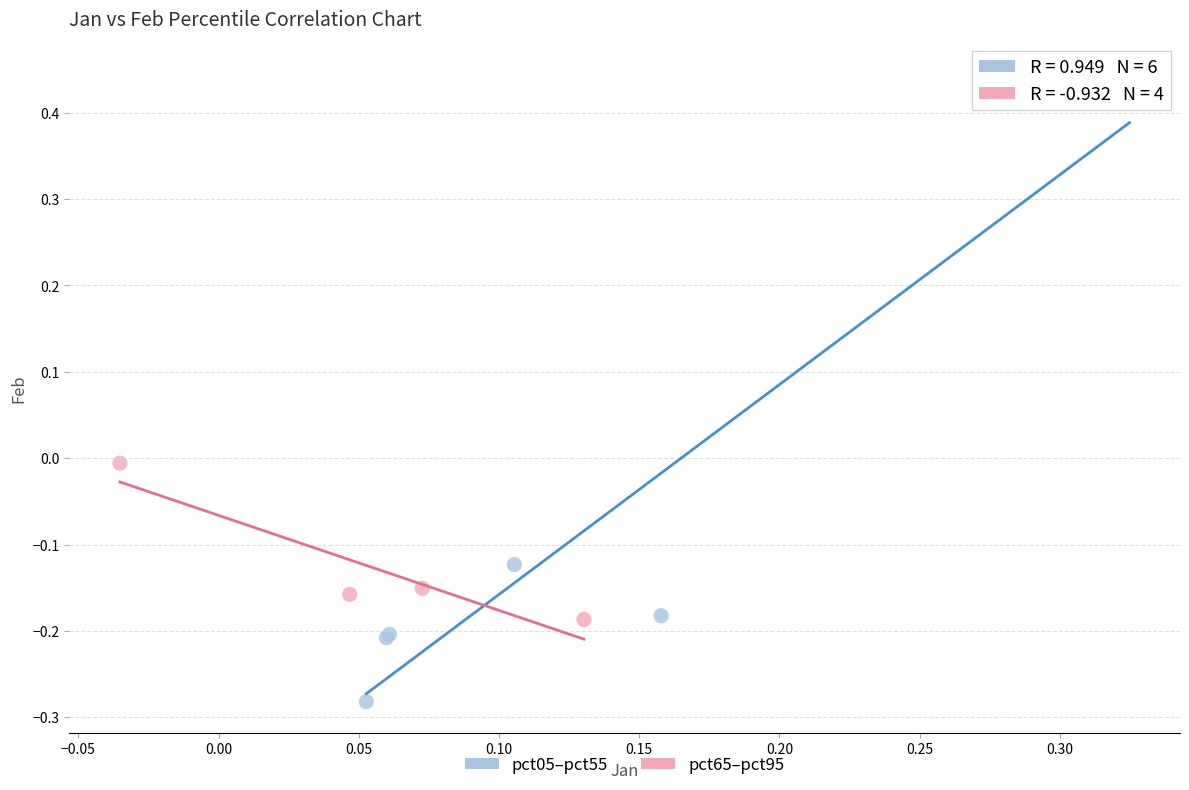

Which series reaches the minimum Y coordinate?

pct05–pct55